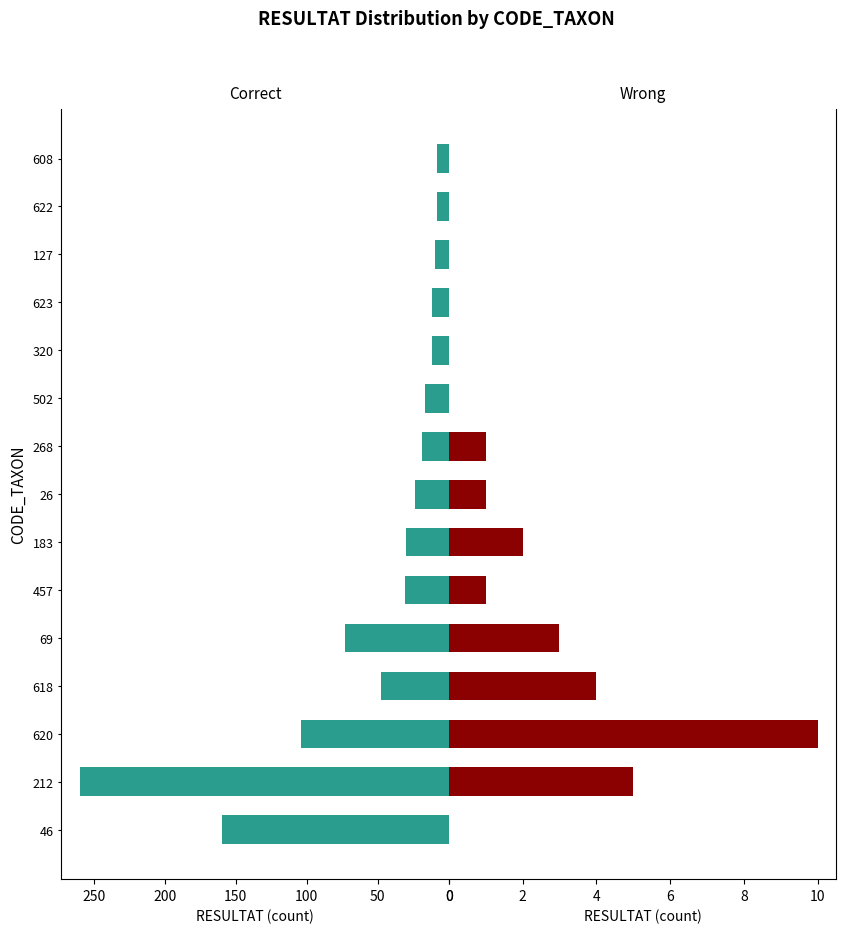

Are the bars horizontal?

Yes